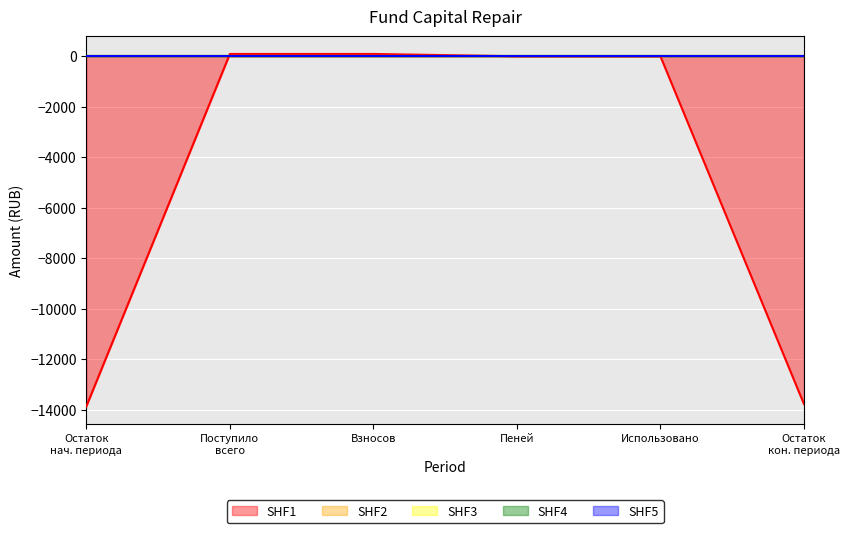

List the series in order of their peak value, highest first.

SHF1, SHF2, SHF3, SHF4, SHF5